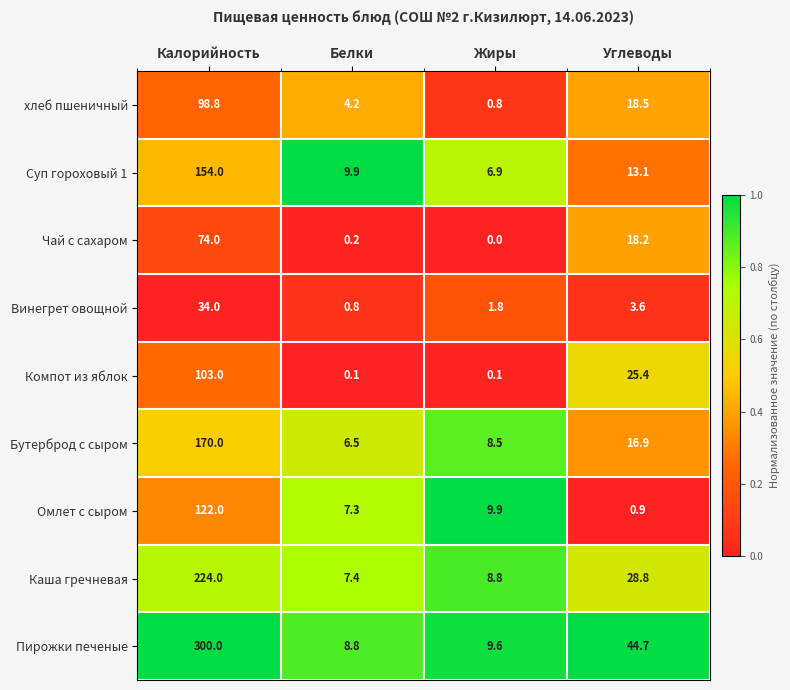

Rank the series at Калорийность from lowest to highest value.

Винегрет овощной, Чай с сахаром, хлеб пшеничный, Компот из яблок, Омлет с сыром, Суп гороховый 1, Бутерброд с сыром, Каша гречневая, Пирожки печеные